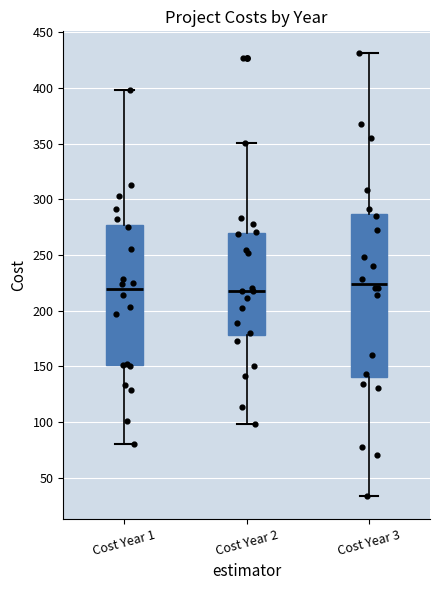

Which box's median line is the highest?

Cost Year 3